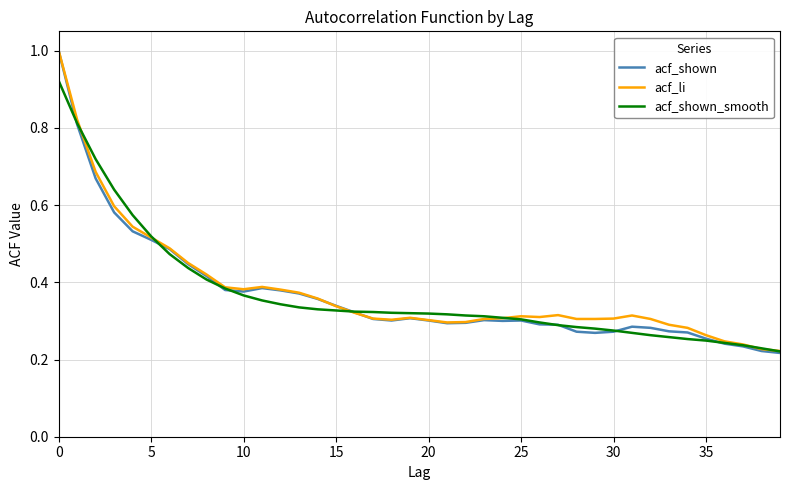

What is the greatest value displayed?

1.0